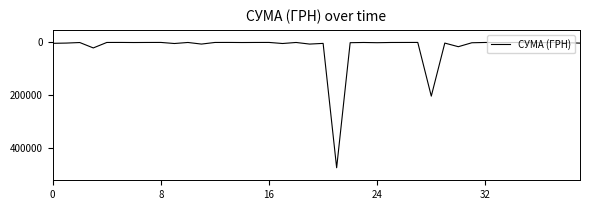

What is the greatest value displayed?

474245.3